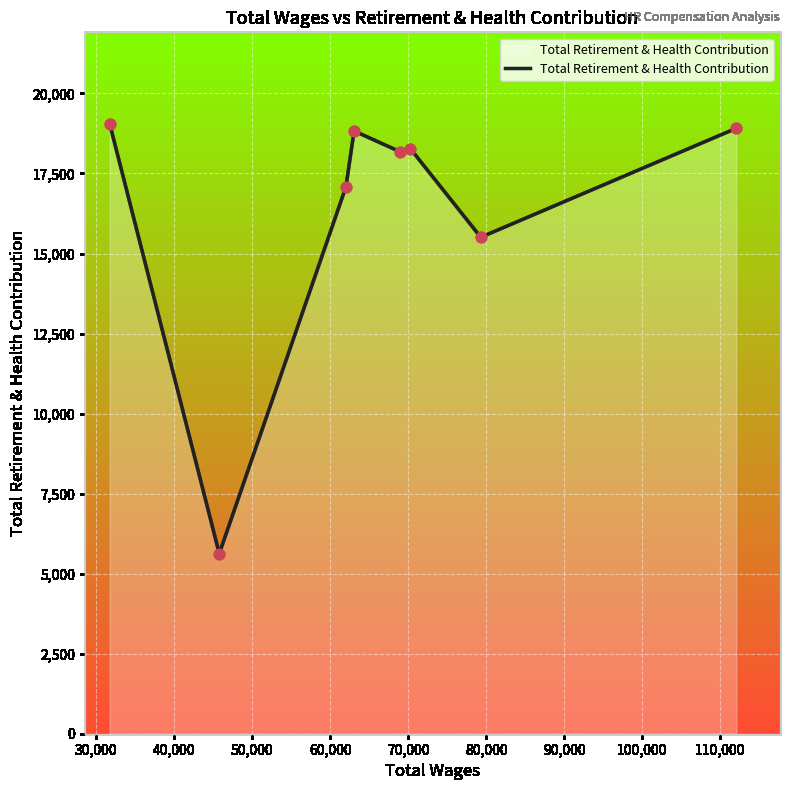

What is the difference between the maximum and minimum values?

13427